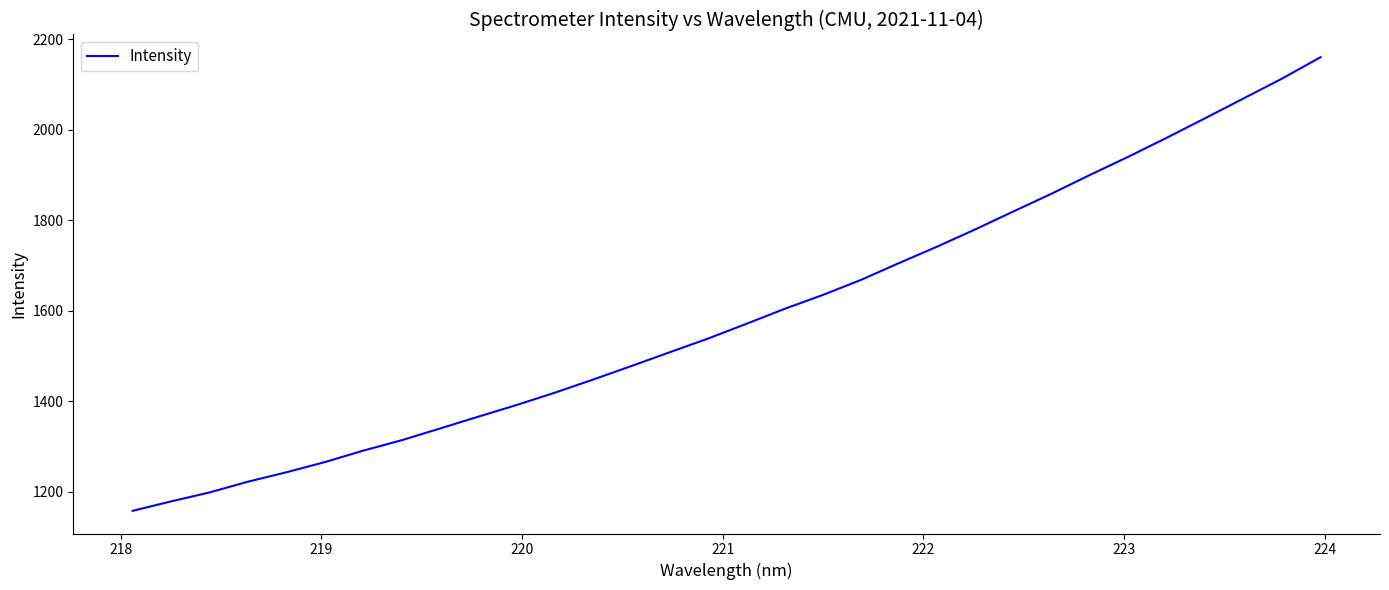

True or false: the data has more than 2 interior local peaks.

False